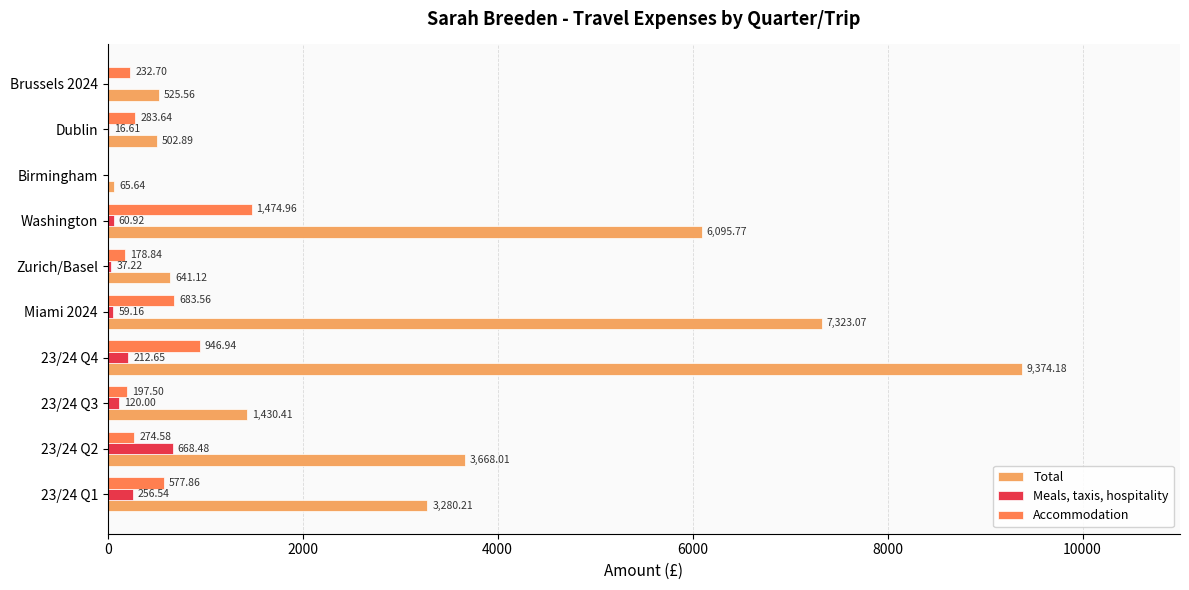

What is the sum of all Accommodation values?

4850.6